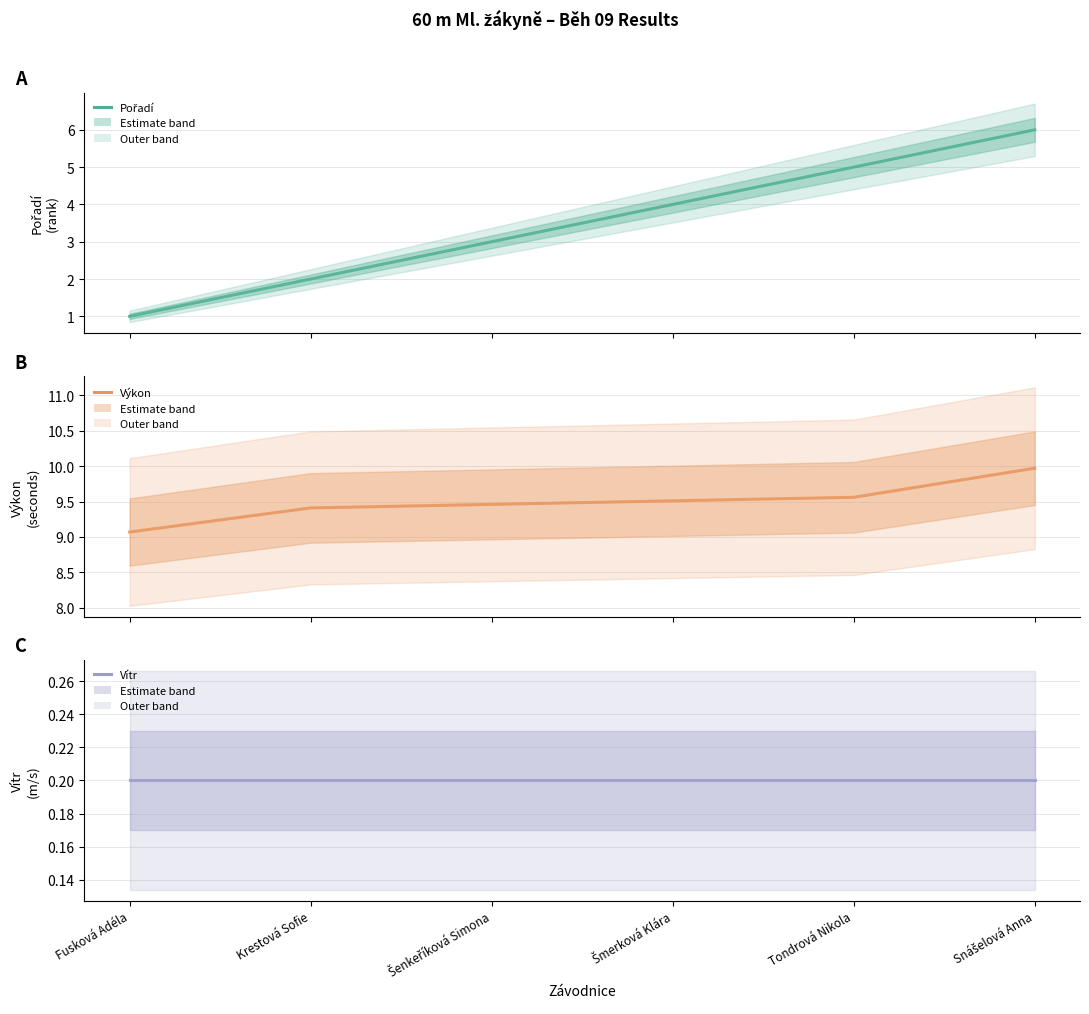

The Výkon series shows 14.9 at Fusková Adéla. True or false?

False